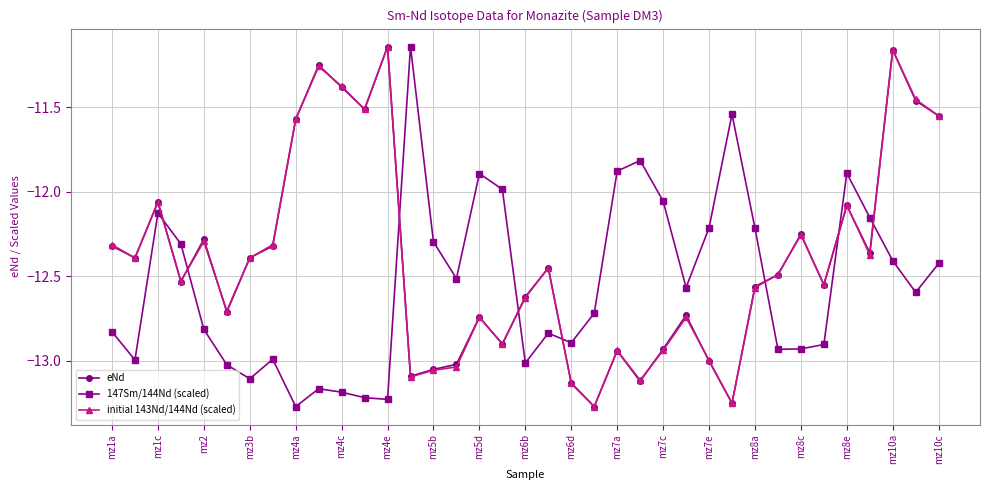

True or false: initial 143Nd/144Nd (scaled) has more than 2 points higher than both neighbors.

True